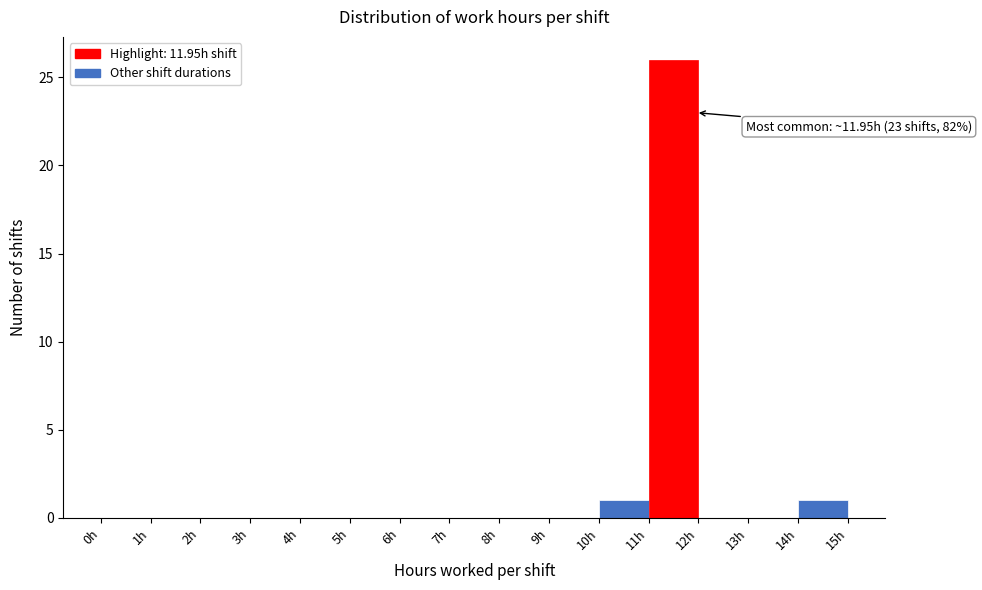

Over which range of the x-axis is the bar tallest?

11 to 12